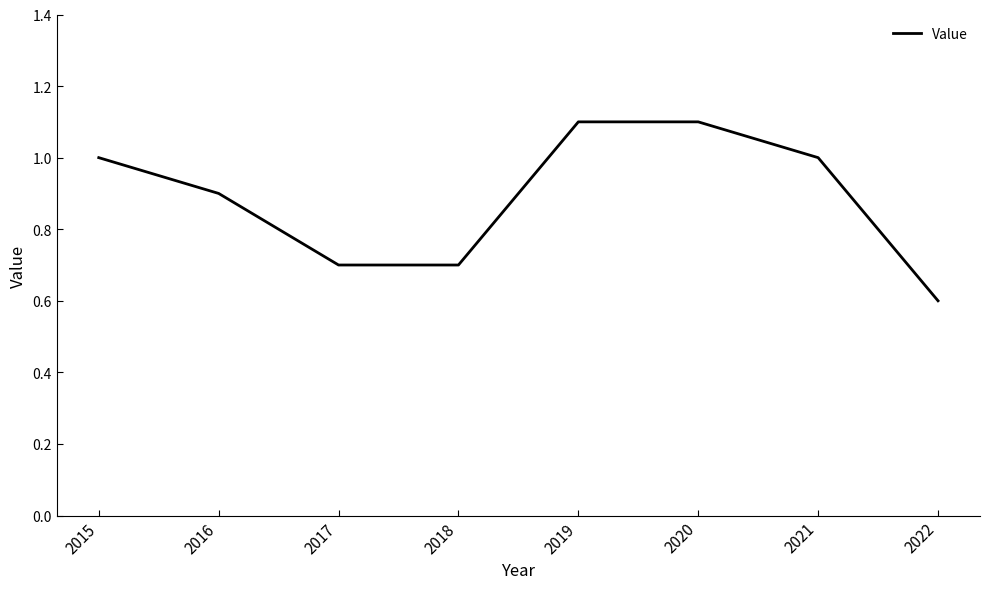

At which category does the chart reach its minimum across all series?

2022